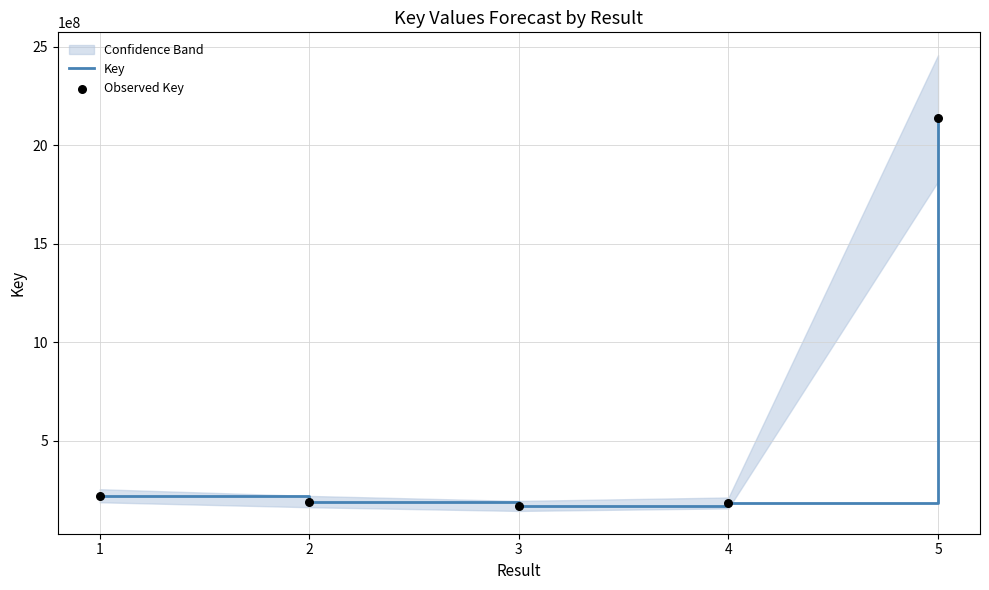

Which series has the widest spread of Y values?

Key